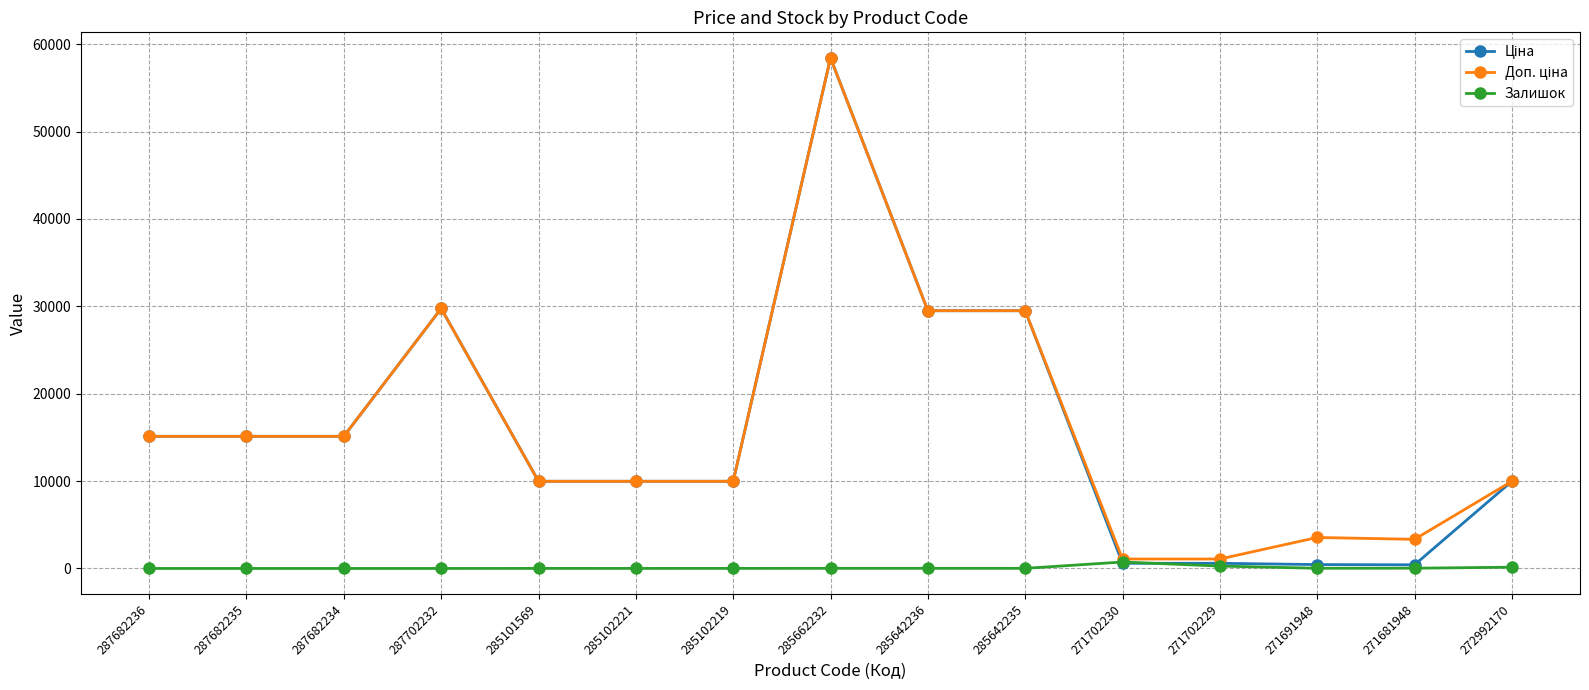

What is the sum of all Залишок values?

1269.0